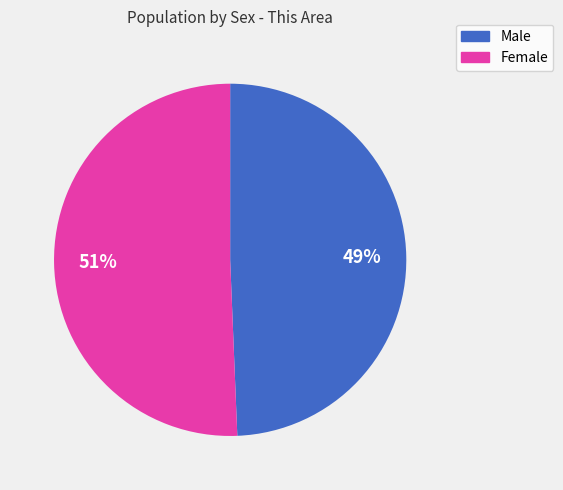

How many slices are in this pie chart?

2